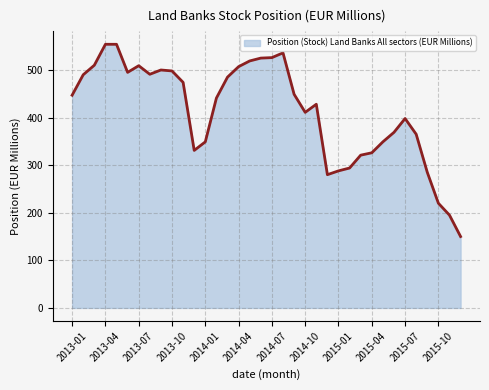

What is the average value?

413